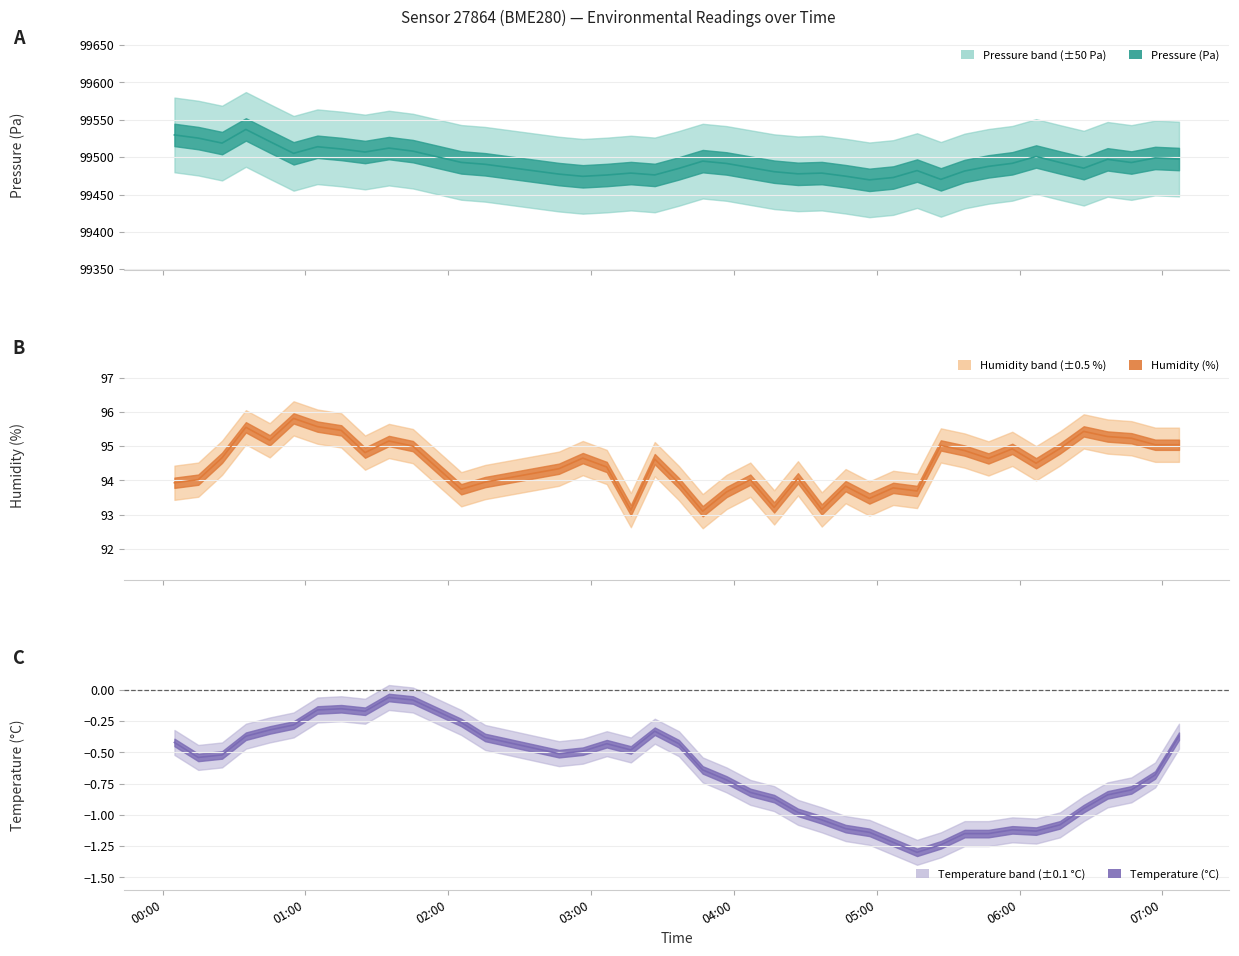

How many lines are shown in the chart?

3